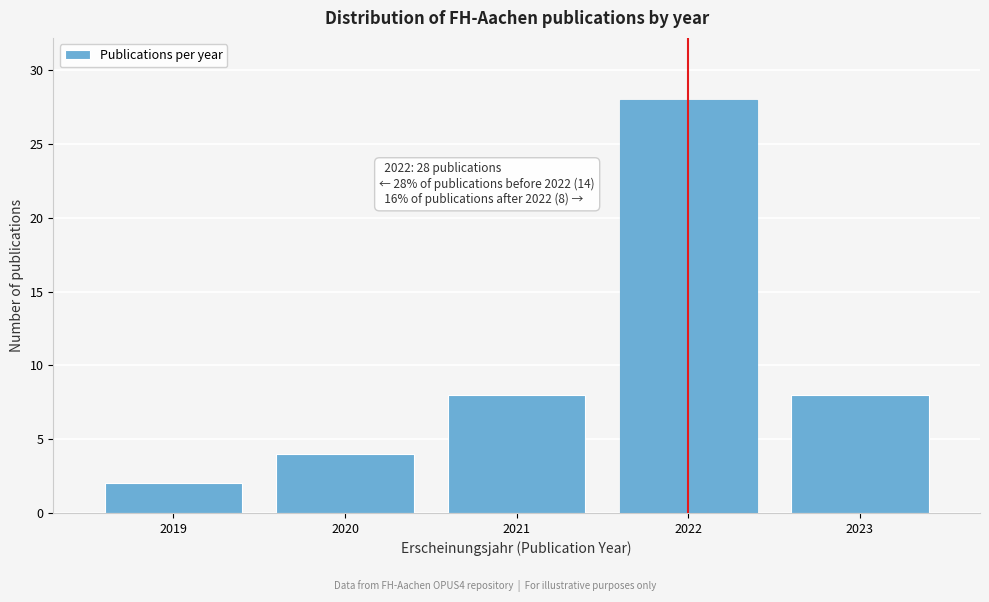

Reading left to right, list all the values displayed in this chart.

2019=2	2020=4	2021=8	2022=28	2023=8